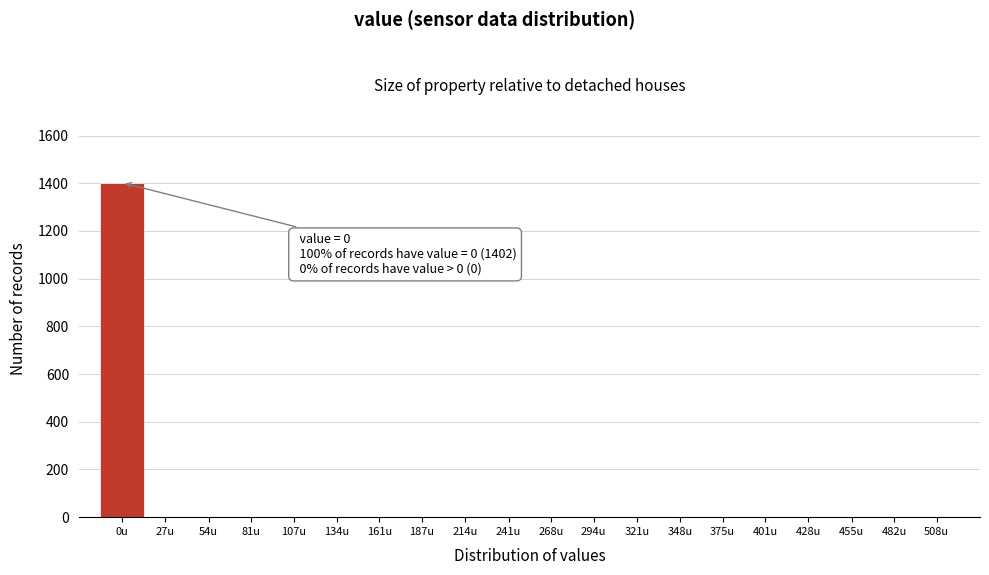

Reading left to right, what are all the values shown in this chart?

0u=1402	27u=0	54u=0	81u=0	107u=0	134u=0	161u=0	187u=0	214u=0	241u=0	268u=0	294u=0	321u=0	348u=0	375u=0	401u=0	428u=0	455u=0	482u=0	508u=0